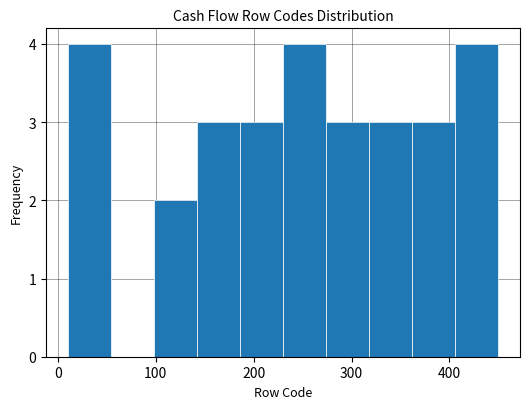

Reading left to right, list every bar in this chart as the range it spans on the x-axis followed by its height. Neither the bar edges nor the heights are printed on the chart, so give them approximately, as read against the axes.

10 to 54: 4
54 to 98: 0
98 to 142: 2
142 to 186: 3
186 to 230: 3
230 to 274: 4
274 to 318: 3
318 to 362: 3
362 to 406: 3
406 to 450: 4